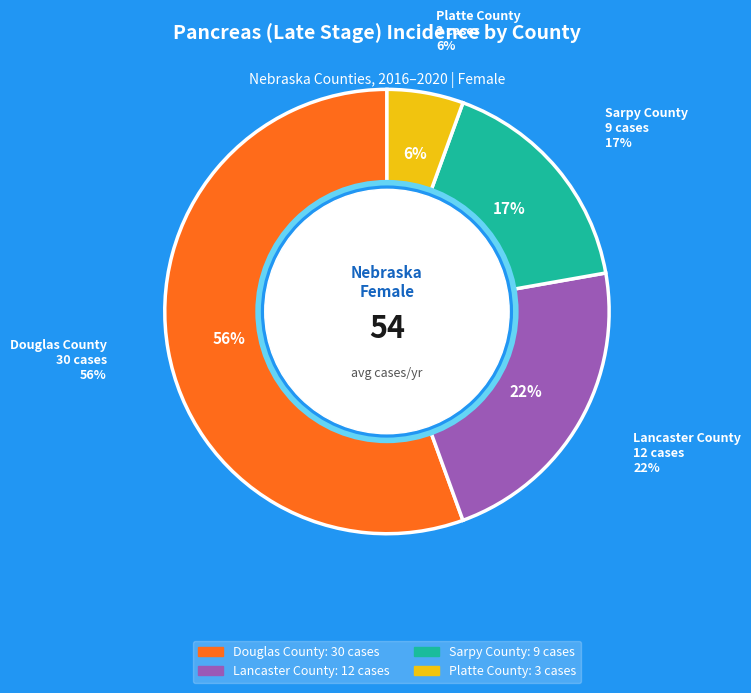

What is the majority slice?

Douglas County